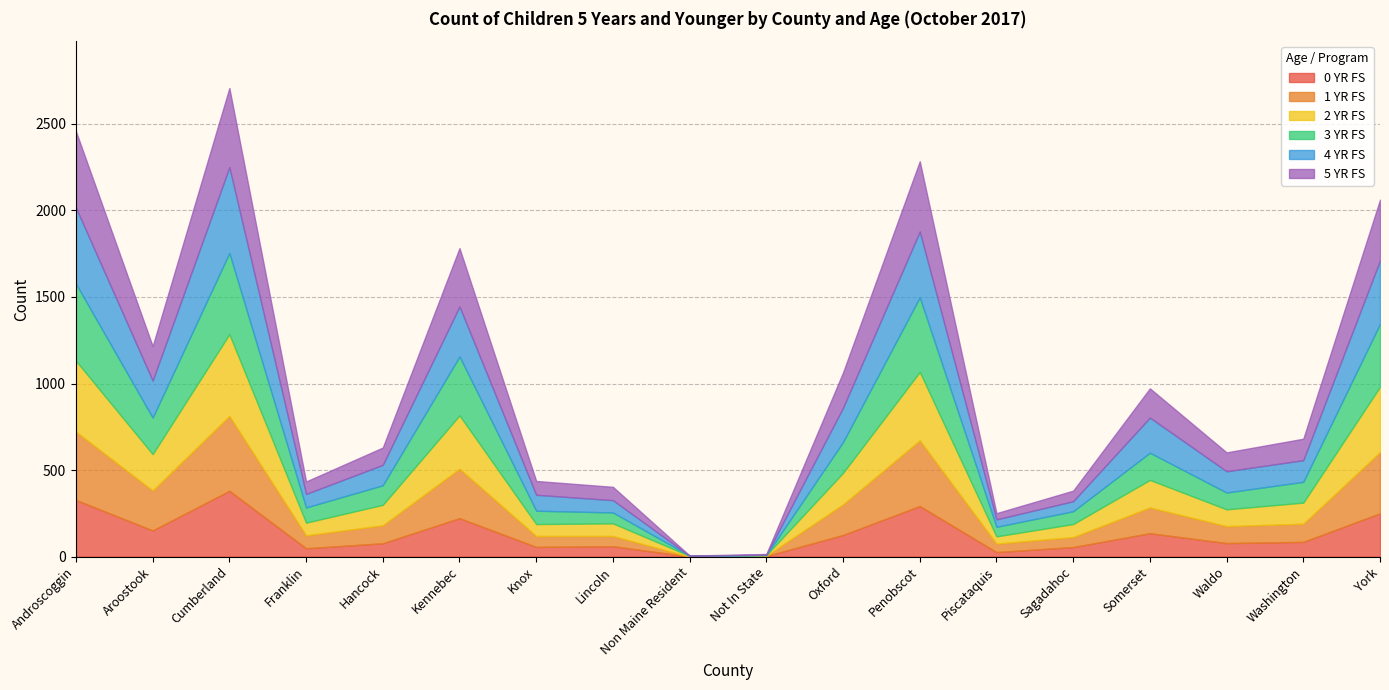

At which category is the sum across all series the highest?

Cumberland